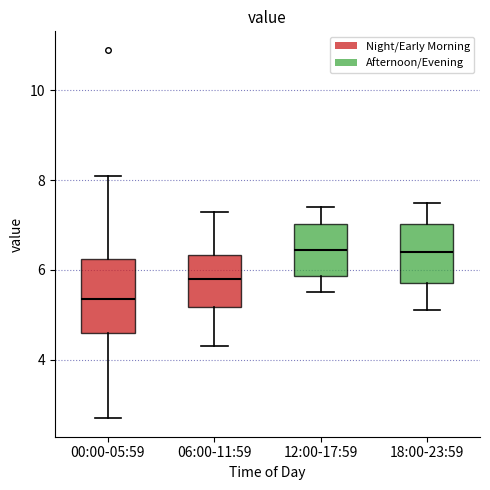

Which box is the tallest, from its lower edge to its upper edge?

00:00-05:59